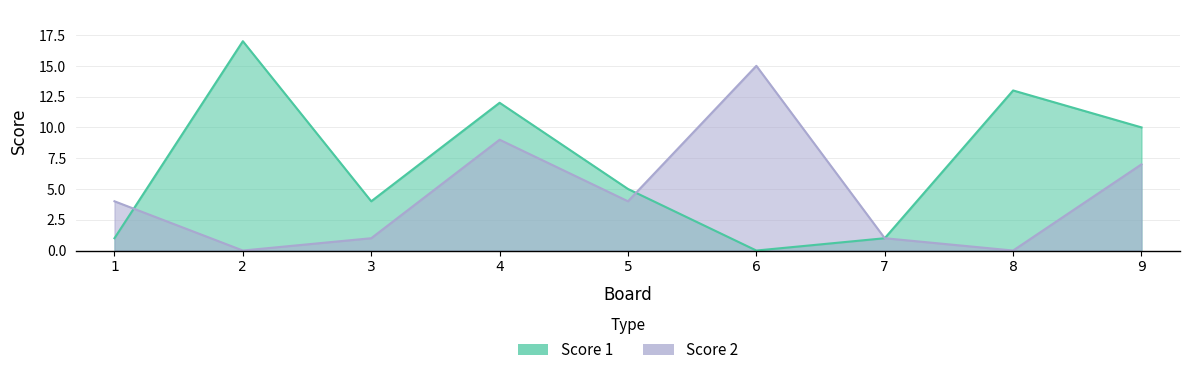

The Score 2 series shows 9 at 4. True or false?

True